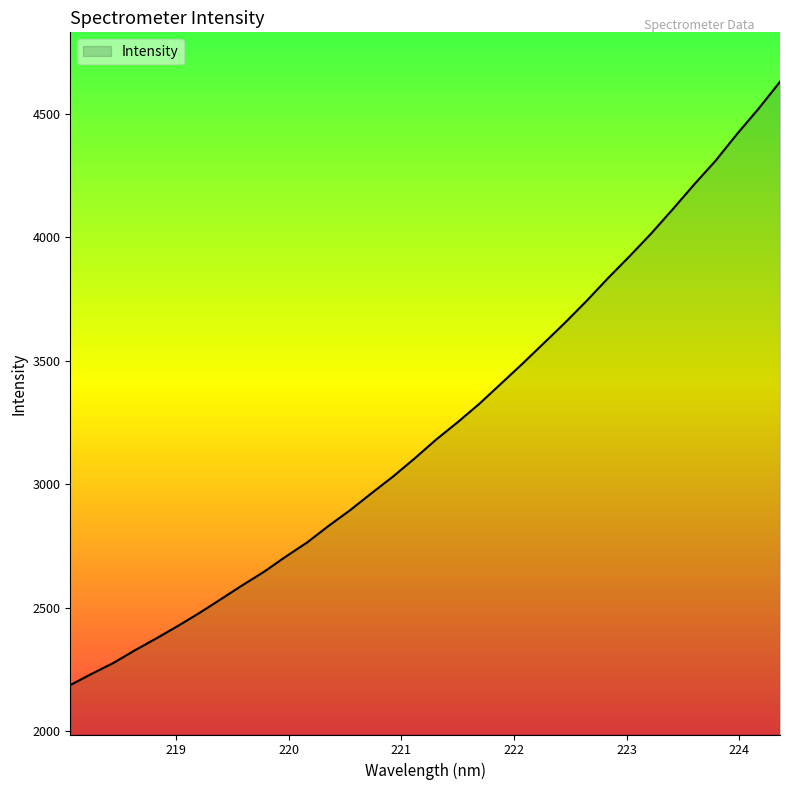

What is the smallest value displayed?

2187.7